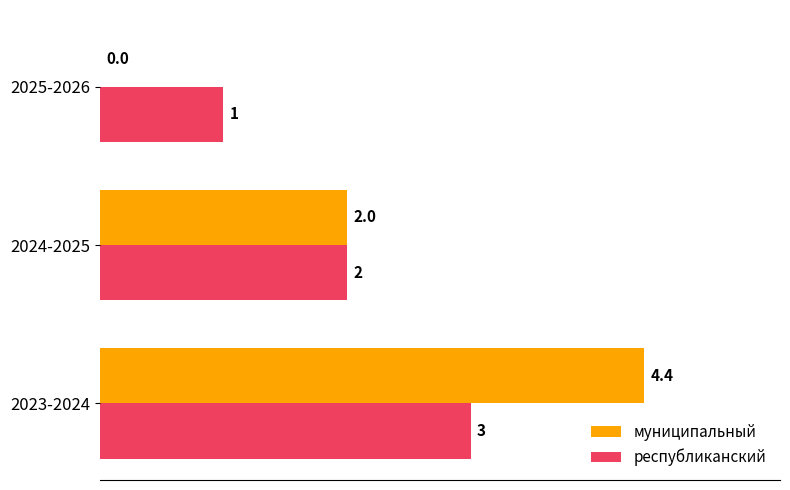

At which category is the sum across all series the highest?

2023-2024